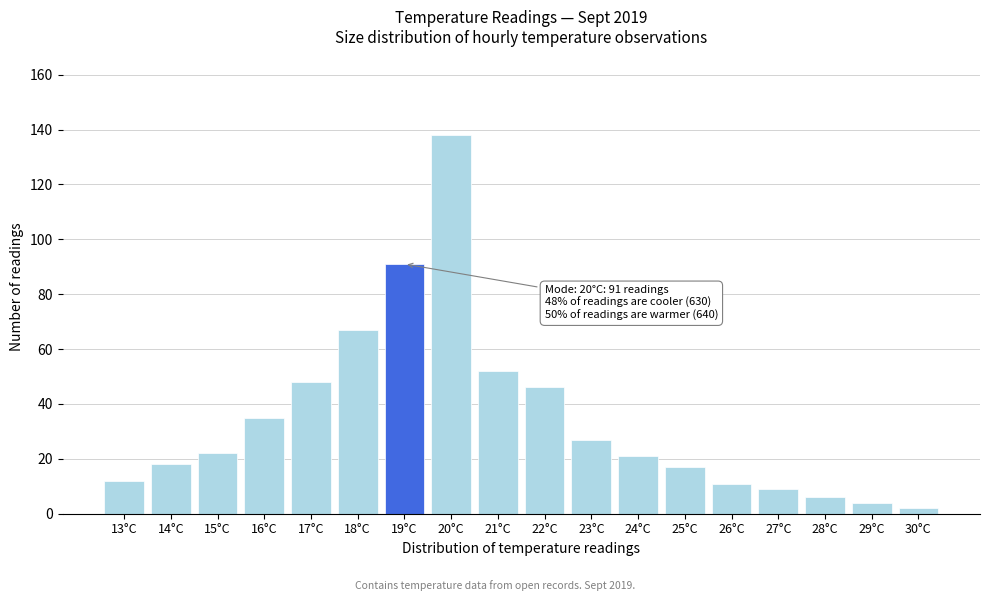

Reading left to right, list all the values displayed in this chart.

12	18	22	35	48	67	91	138	52	46	27	21	17	11	9	6	4	2